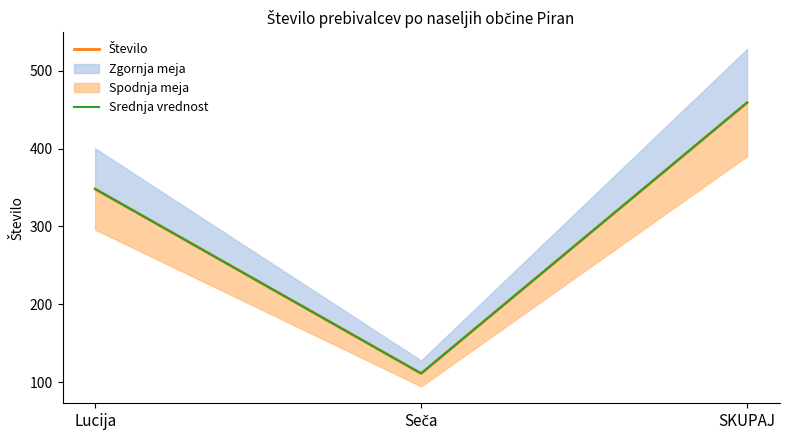

The value of Srednja vrednost at Seča is 111. True or false?

True